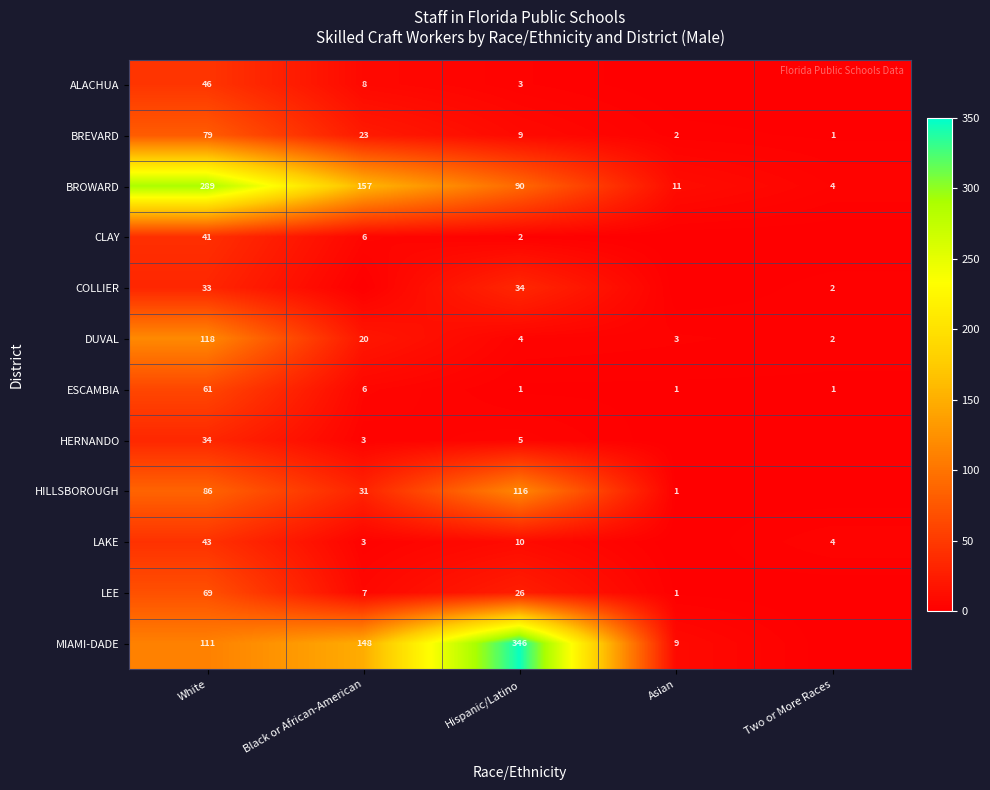

True or false: ALACHUA has a value of 1 at Hispanic/Latino.

False